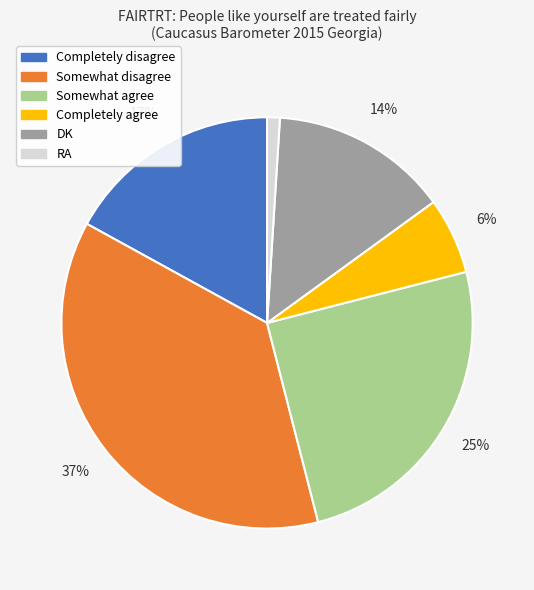

Is it true that Somewhat agree is 25% of the pie?

True